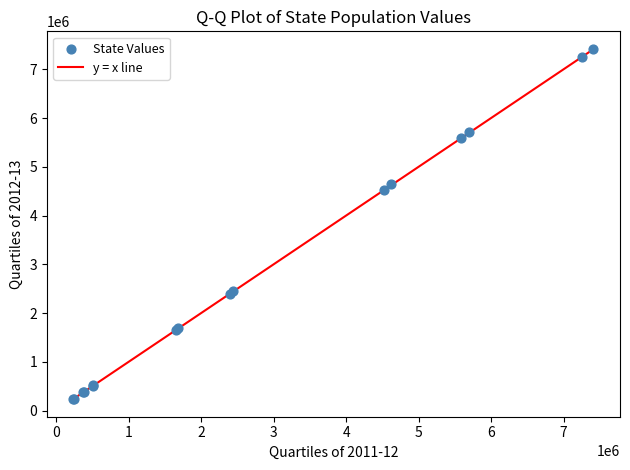

What Y value in the scatter plot is closest to 3826351?

4518605